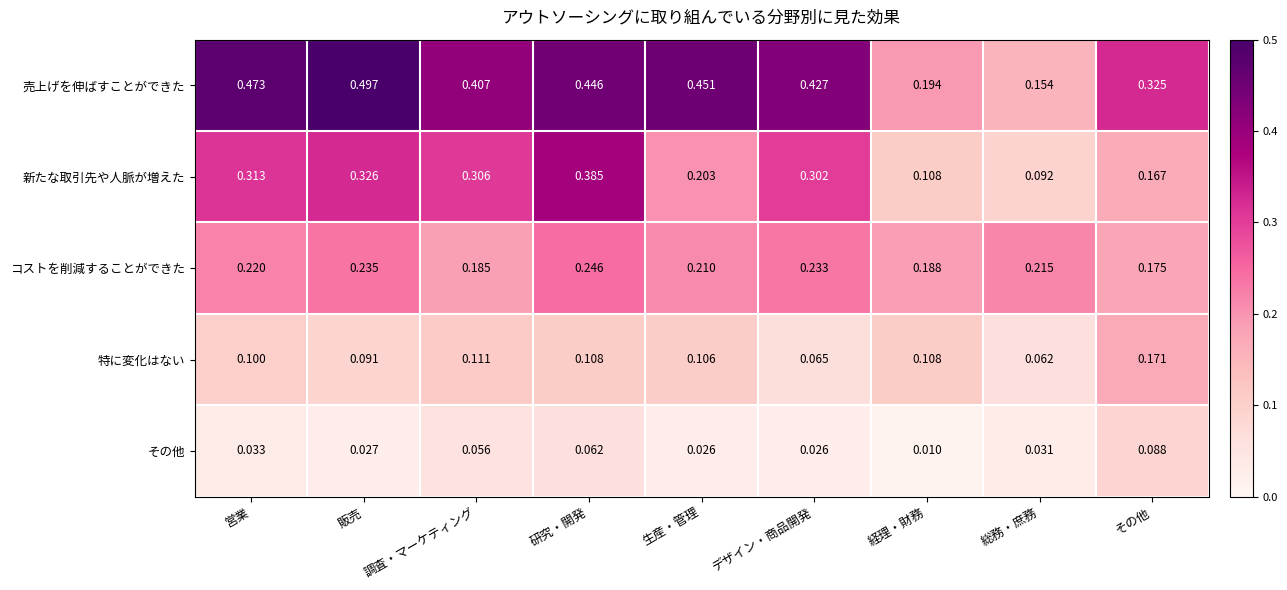

Which series has the largest total across all categories?

売上げを伸ばすことができた